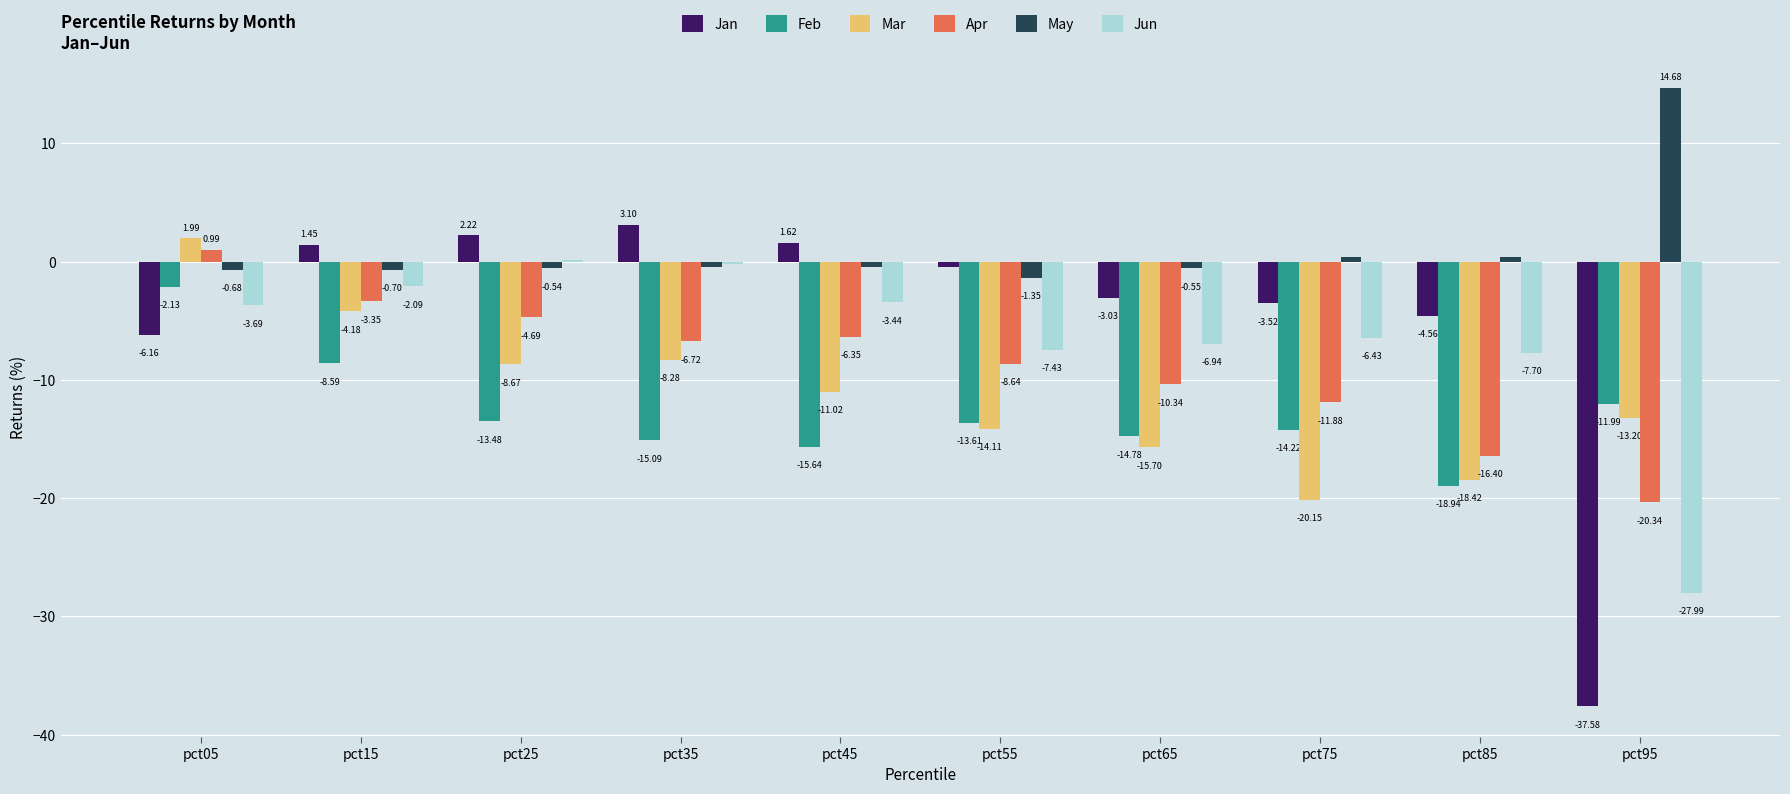

What is the sum of the Jun values at pct15 and pct65?

-9.0